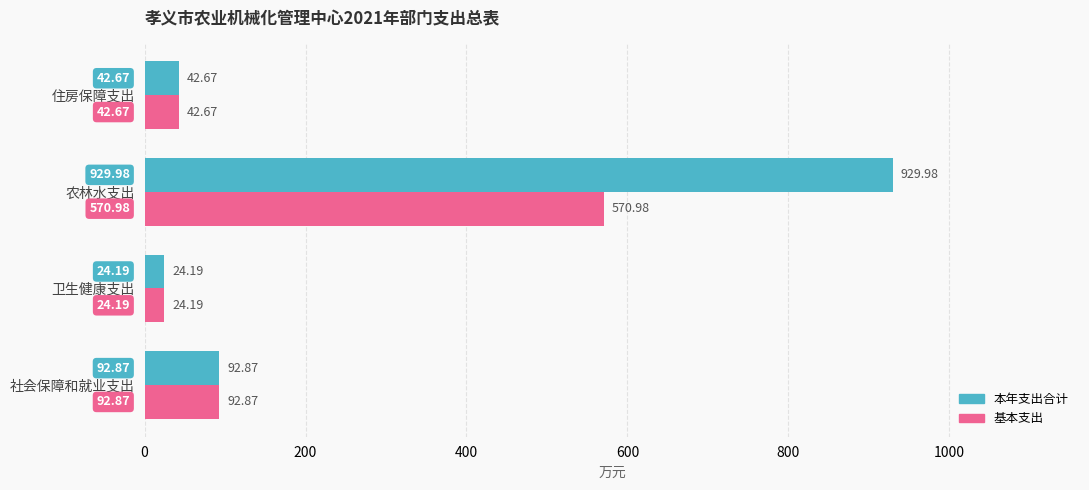

Which series has the widest spread of values?

本年支出合计